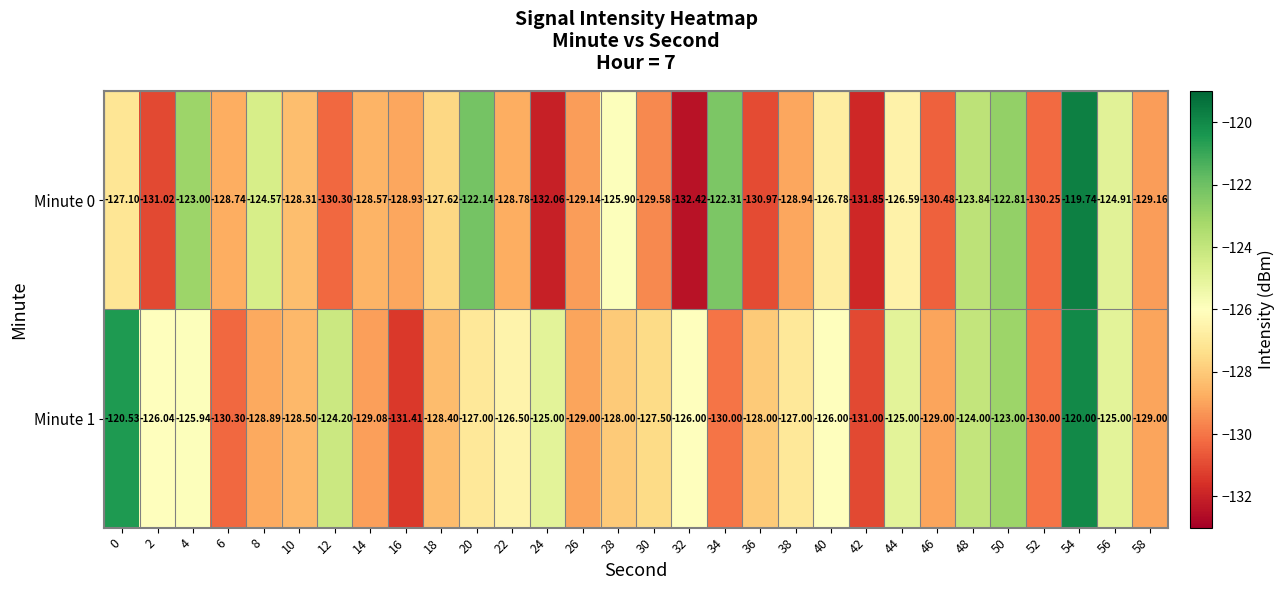

Is the value of Minute 0 at 30 greater than the value of Minute 1 at 58?

No